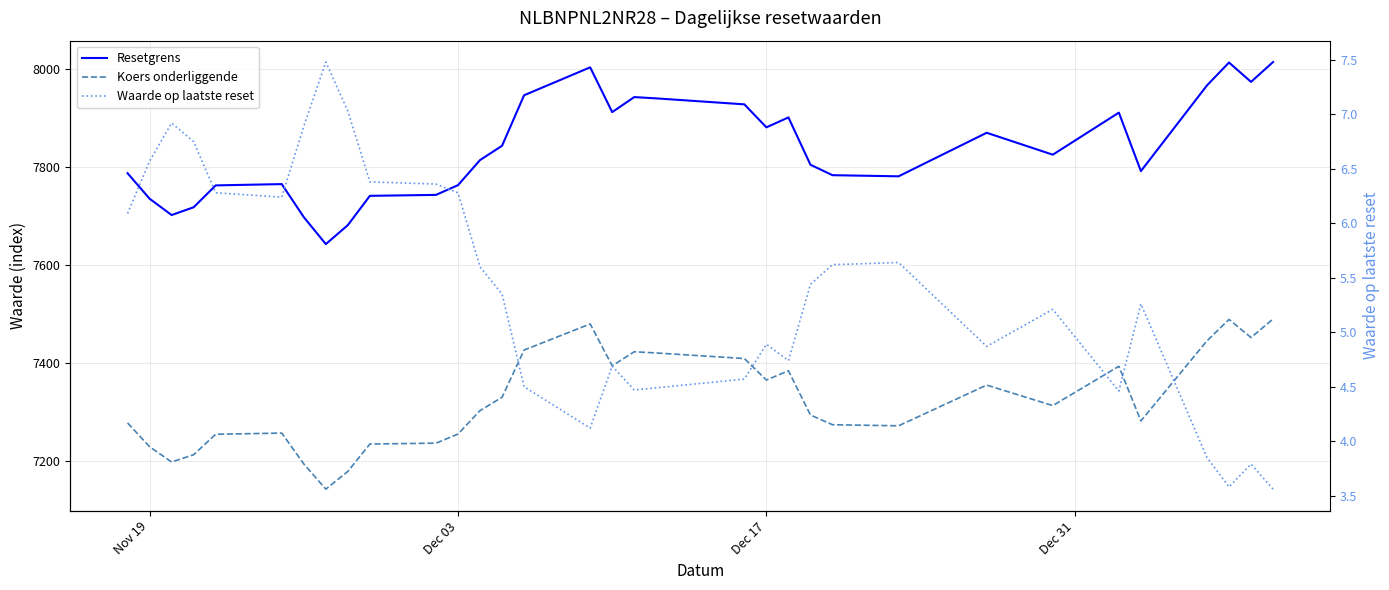

The Resetgrens series shows 4835.9 at 8. True or false?

False